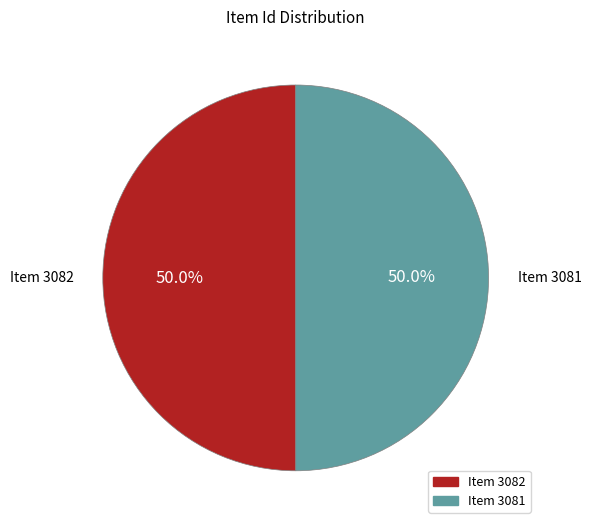

What percentage is NOT represented by Item 3082?

50.0%